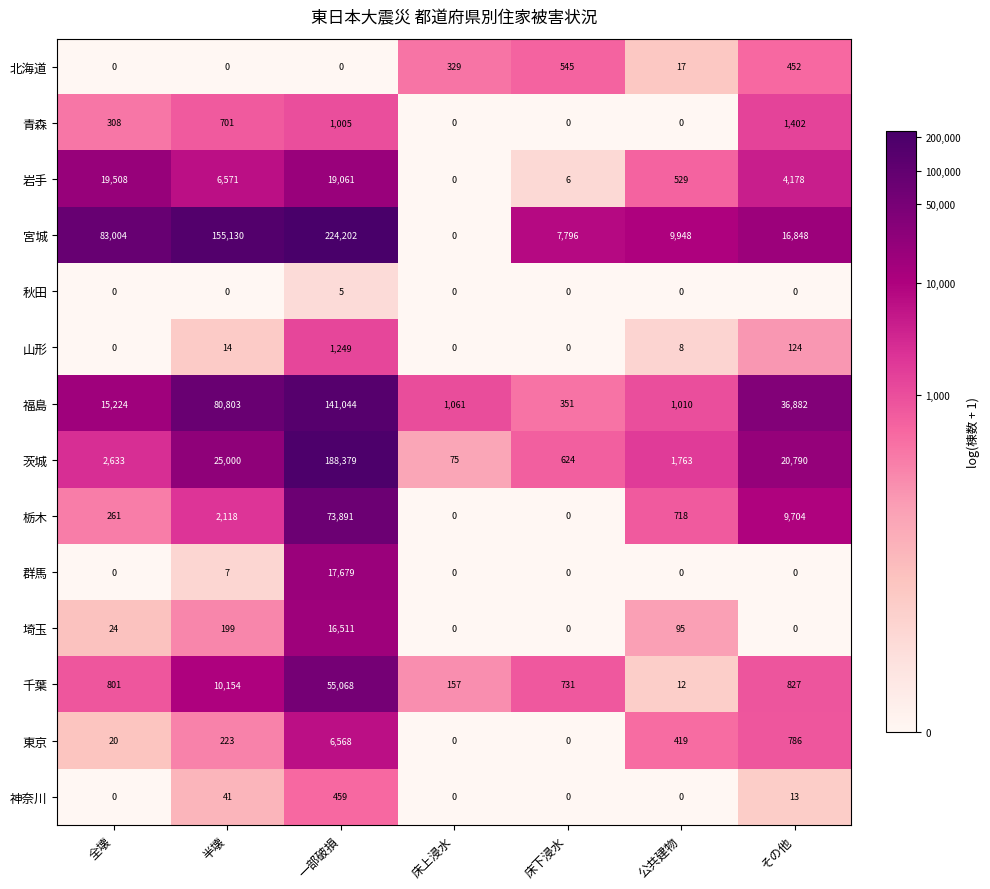

Which series has the largest range (max minus min)?

宮城